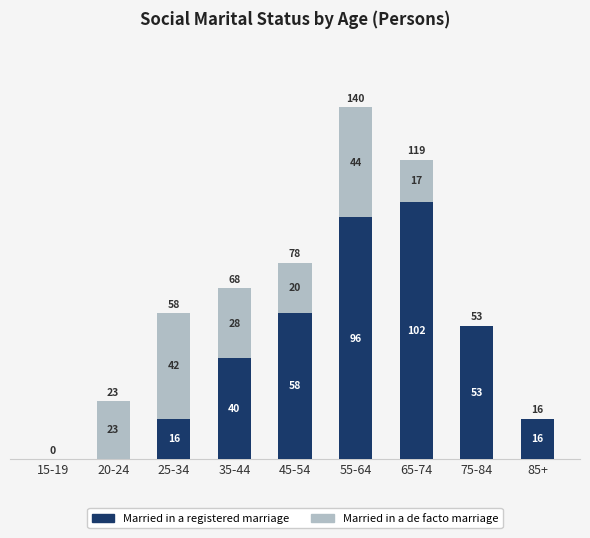

Read the Married in a registered marriage value at 55-64.

96